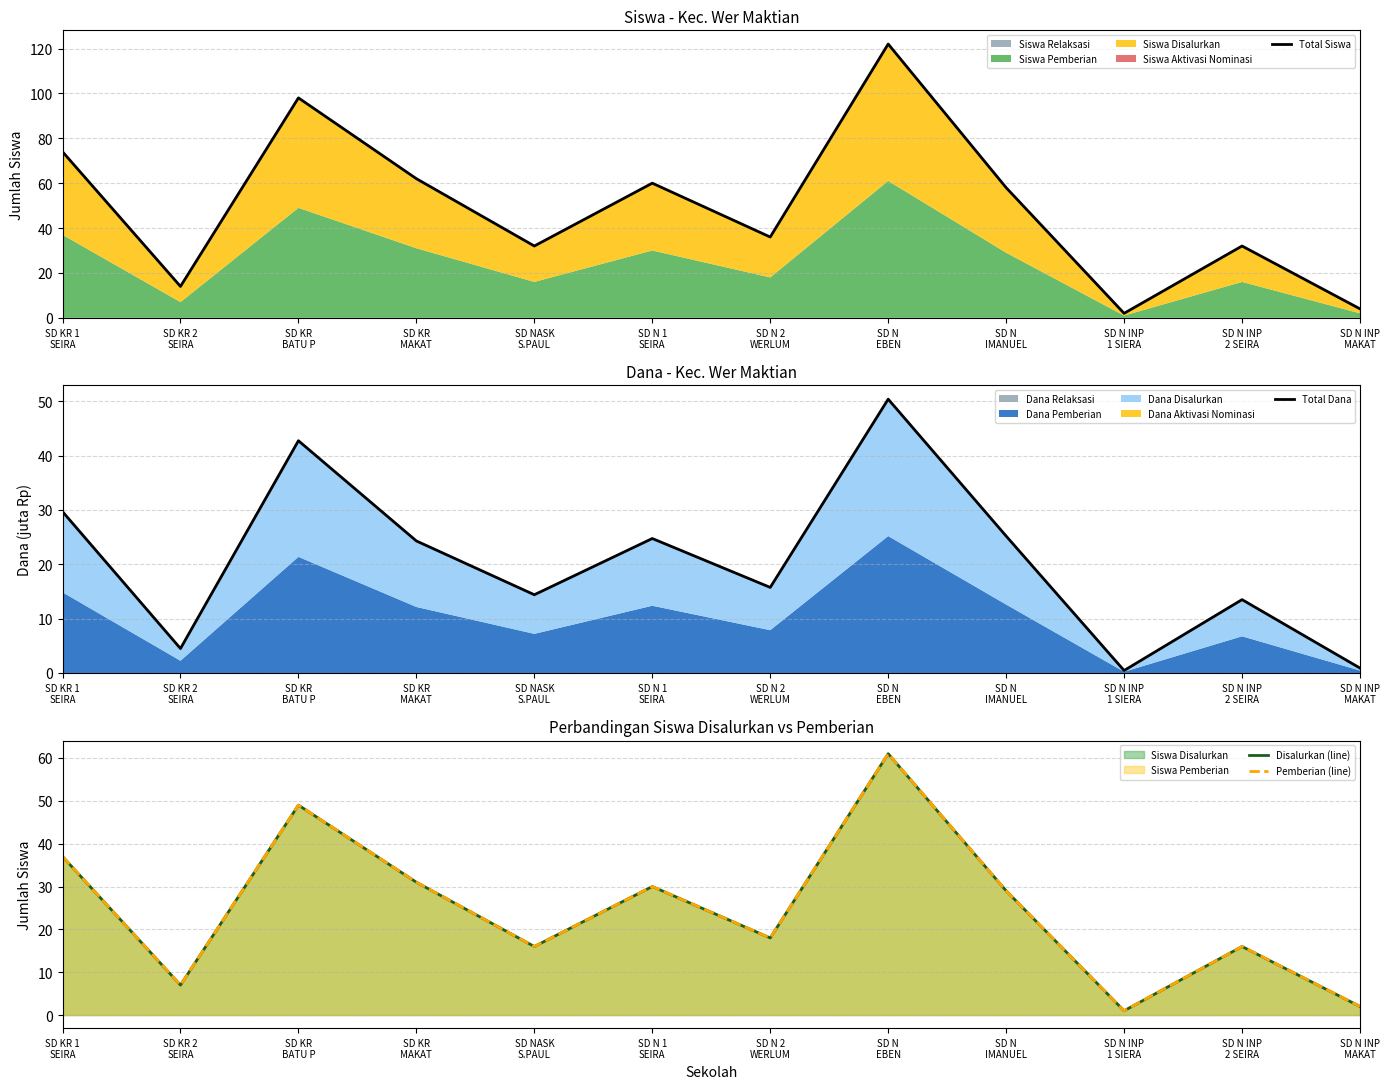

Reading left to right, extract all data points from this chart.

Total Siswa: SD KR 1
SEIRA=74.0	SD KR 2
SEIRA=14.0	SD KR
BATU P=98.0	SD KR
MAKAT=62.0	SD NASK
S.PAUL=32.0	SD N 1
SEIRA=60.0	SD N 2
WERLUM=36.0	SD N
EBEN=122.0	SD N
IMANUEL=58.0	SD N INP
1 SIERA=2.0	SD N INP
2 SEIRA=32.0	SD N INP
MAKAT=4.0
Total Dana: SD KR 1
SEIRA=29.7	SD KR 2
SEIRA=4.5	SD KR
BATU P=42.8	SD KR
MAKAT=24.3	SD NASK
S.PAUL=14.4	SD N 1
SEIRA=24.8	SD N 2
WERLUM=15.8	SD N
EBEN=50.4	SD N
IMANUEL=25.2	SD N INP
1 SIERA=0.5	SD N INP
2 SEIRA=13.5	SD N INP
MAKAT=0.9
Disalurkan (line): SD KR 1
SEIRA=37.0	SD KR 2
SEIRA=7.0	SD KR
BATU P=49.0	SD KR
MAKAT=31.0	SD NASK
S.PAUL=16.0	SD N 1
SEIRA=30.0	SD N 2
WERLUM=18.0	SD N
EBEN=61.0	SD N
IMANUEL=29.0	SD N INP
1 SIERA=1.0	SD N INP
2 SEIRA=16.0	SD N INP
MAKAT=2.0
Pemberian (line): SD KR 1
SEIRA=37.0	SD KR 2
SEIRA=7.0	SD KR
BATU P=49.0	SD KR
MAKAT=31.0	SD NASK
S.PAUL=16.0	SD N 1
SEIRA=30.0	SD N 2
WERLUM=18.0	SD N
EBEN=61.0	SD N
IMANUEL=29.0	SD N INP
1 SIERA=1.0	SD N INP
2 SEIRA=16.0	SD N INP
MAKAT=2.0